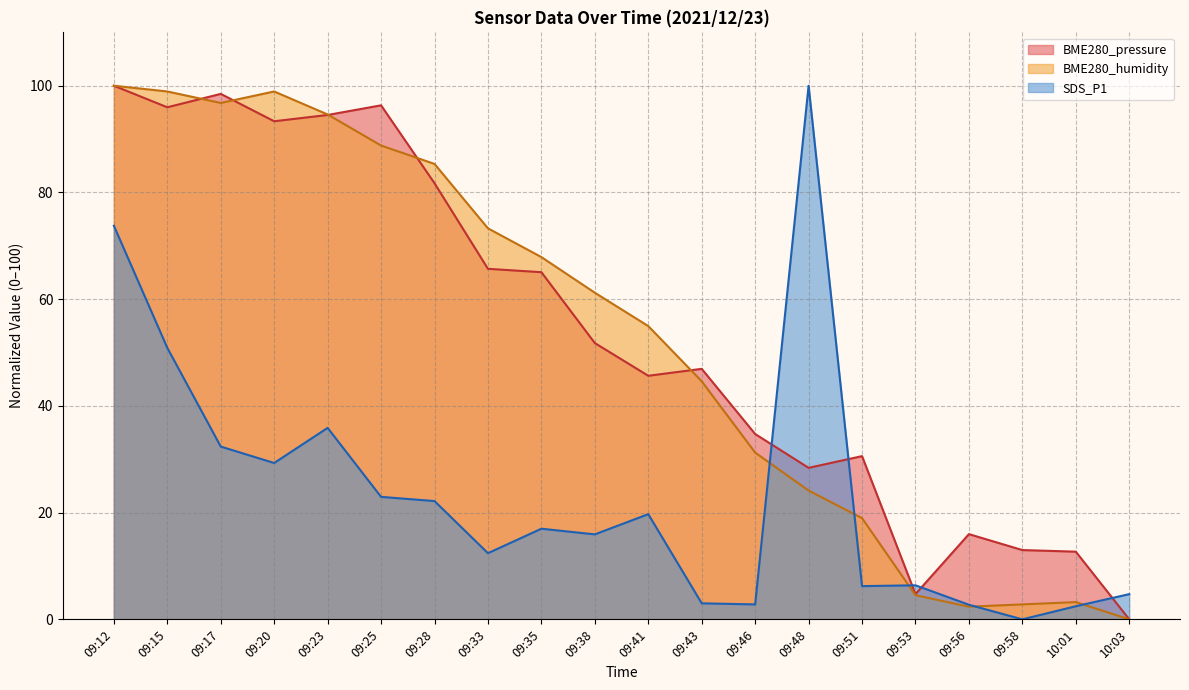

Where is the first local maximum for BME280_pressure?

09:17